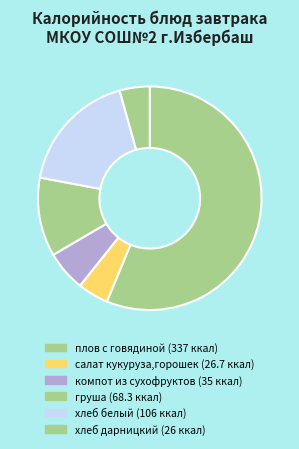

Is the sum of хлеб дарницкий and хлеб белый greater than half?

No